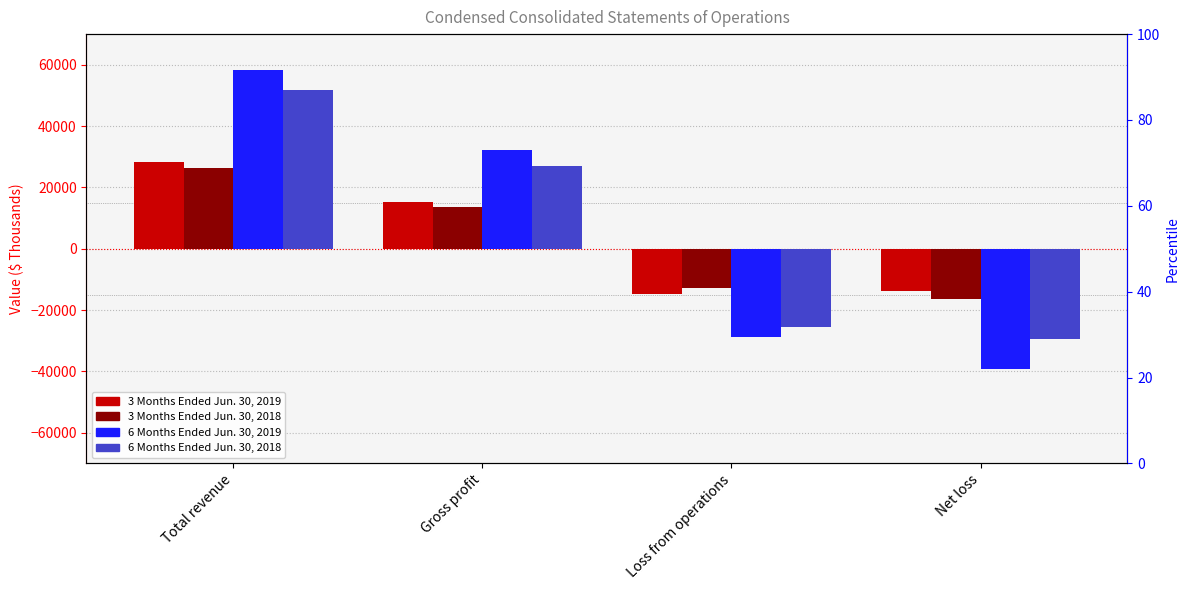

What is the maximum value shown in the chart?

58307